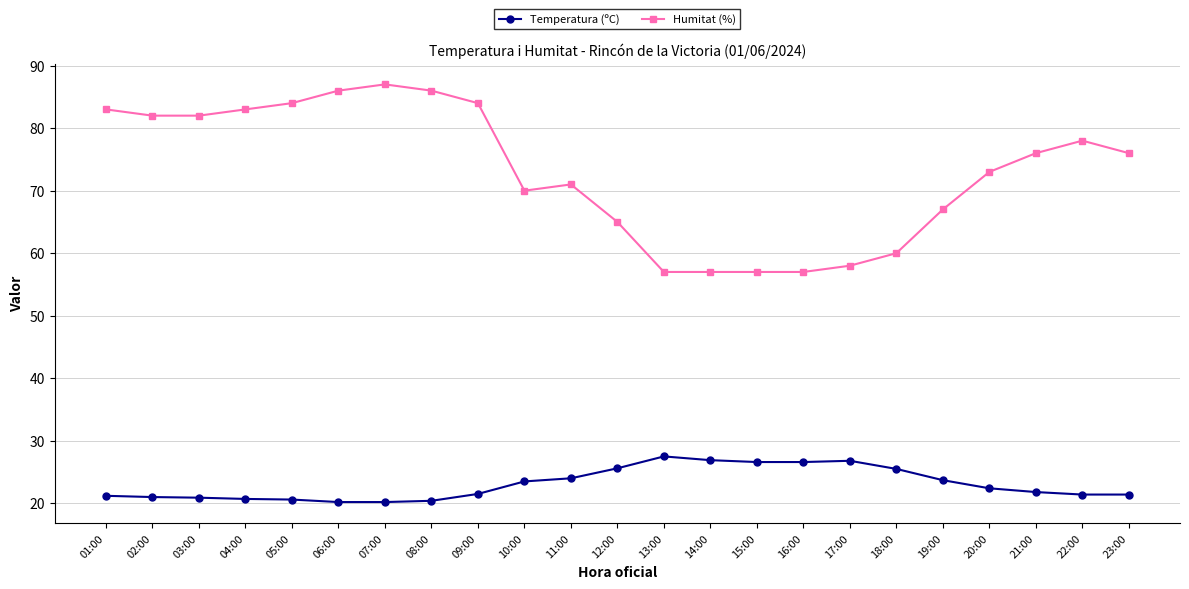

Rank the series at 05:00 from lowest to highest value.

Temperatura (ºC), Humitat (%)